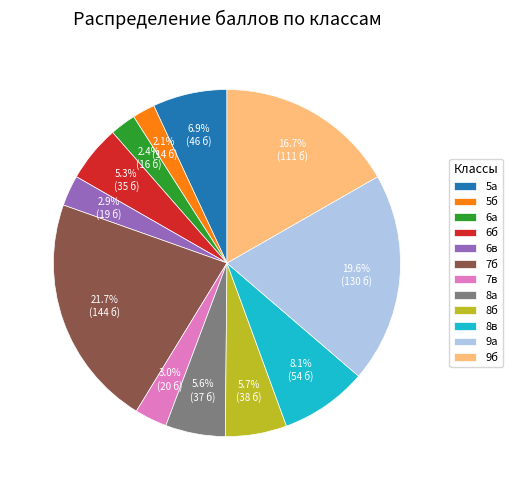

To the nearest percent, what is the difference between the largest and smallest slice percentages?

20%